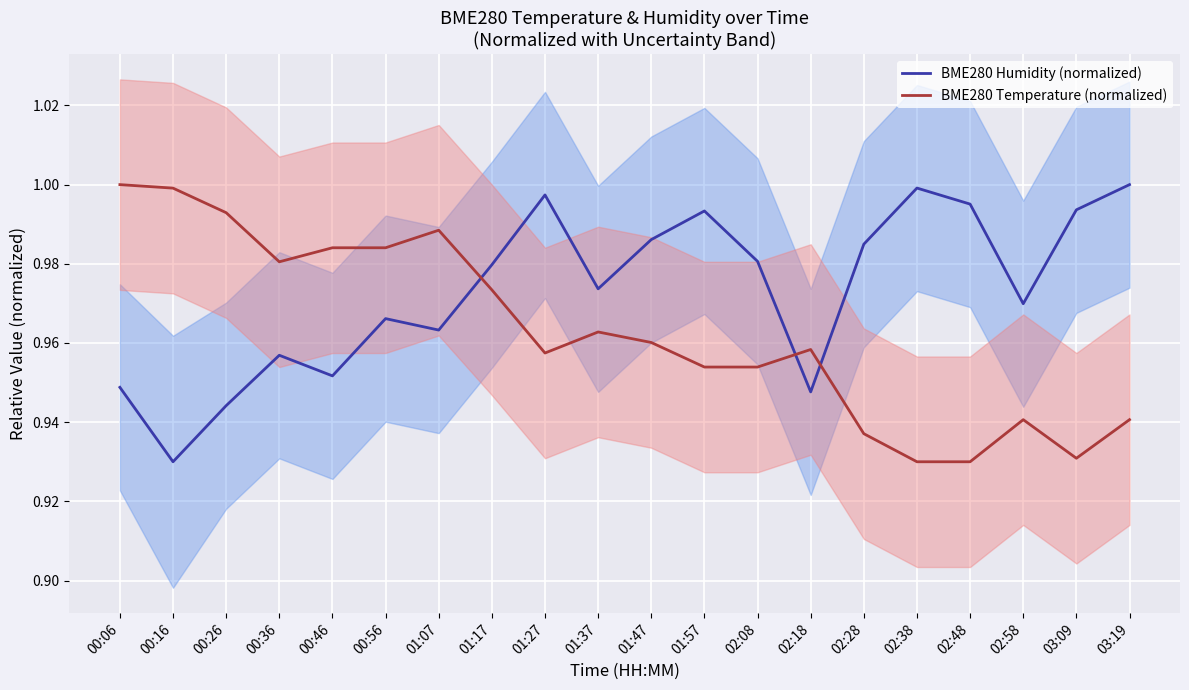

What is the difference between the highest and lowest values at 02:48?

0.1